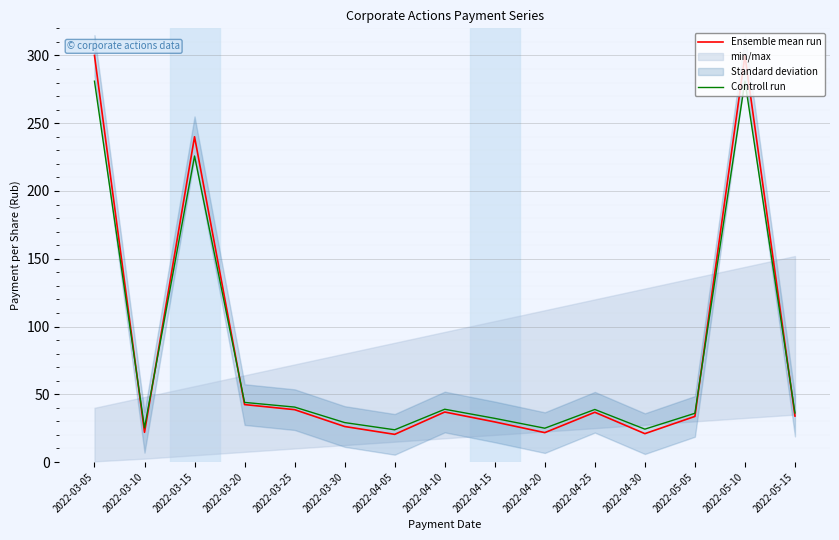

In Controll run, how many points are lower than both neighbors (excluding endpoints)?

4